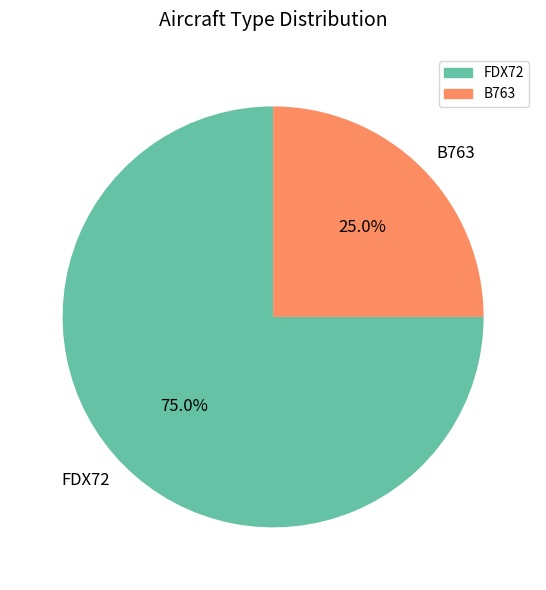

To the nearest percent, what portion does B763 represent?

25%